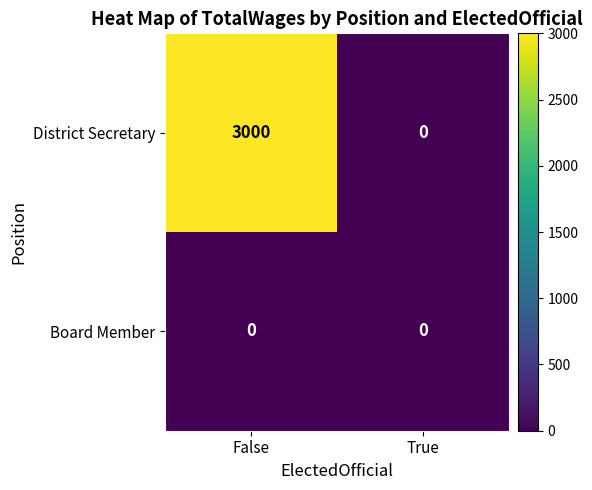

Rank the series by their maximum value, from lowest to highest.

Board Member, District Secretary